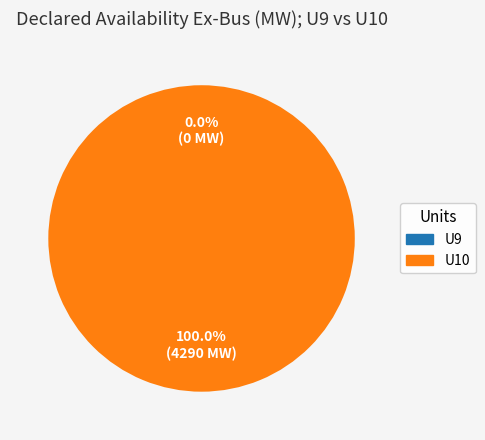

Which slice is the smallest?

00:00-00:15